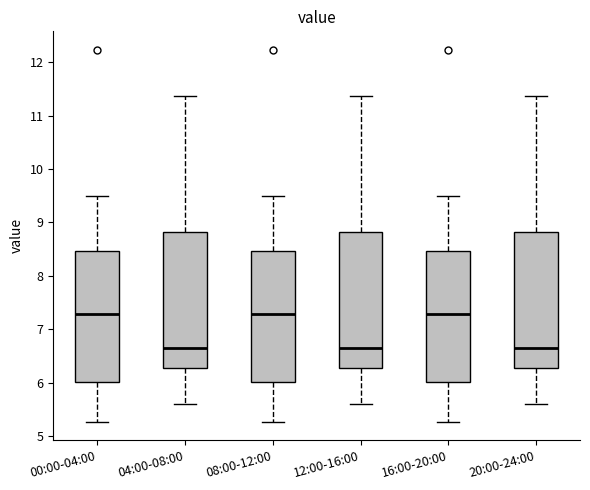

Where does the lower whisker of the box for 12:00-16:00 end on the y-axis? The values are not printed on the chart, so give them approximately, as read against the axis.

5.6